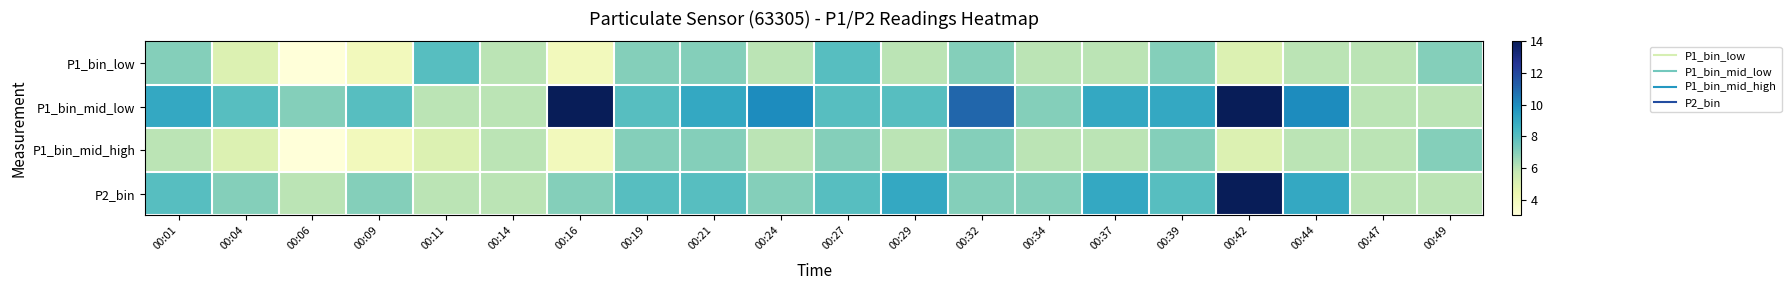

Which series has the largest total across all categories?

P1_bin_mid_low